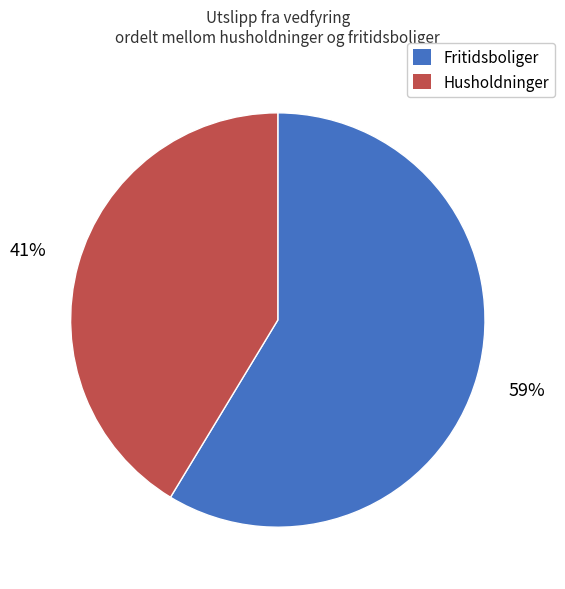

Is the sum of Husholdninger and Fritidsboliger greater than half?

Yes